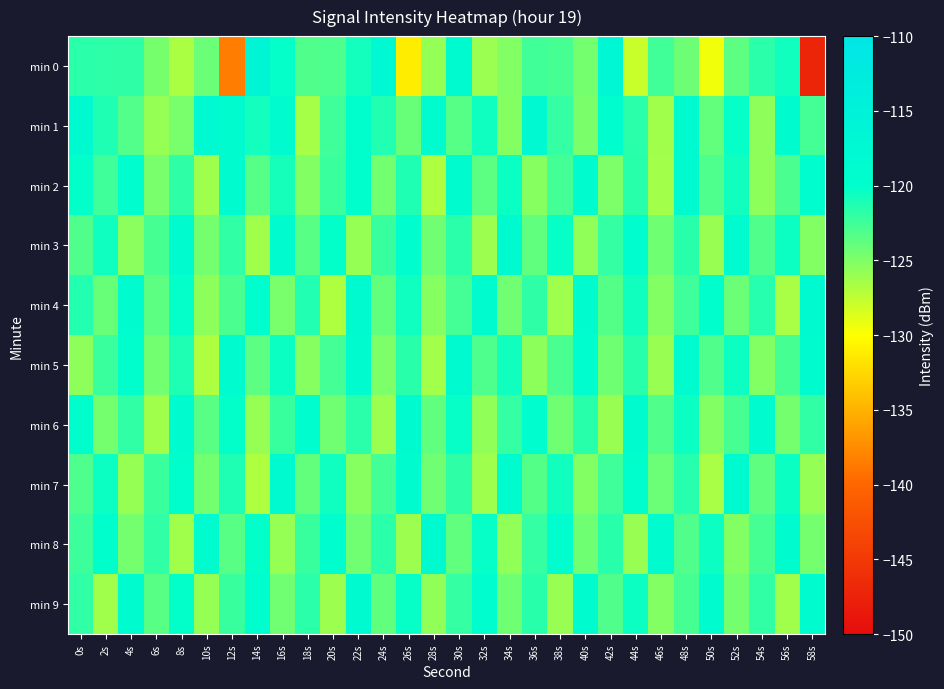

Rank the series by their maximum value, from lowest to highest.

min 3, min 6, min 8, min 9, min 2, min 5, min 4, min 7, min 1, min 0